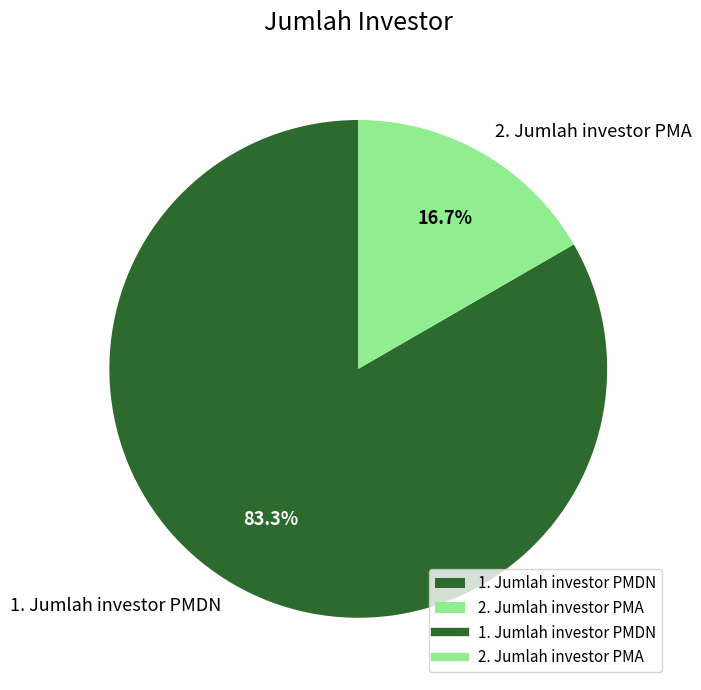

Does any single category account for the majority?

Yes